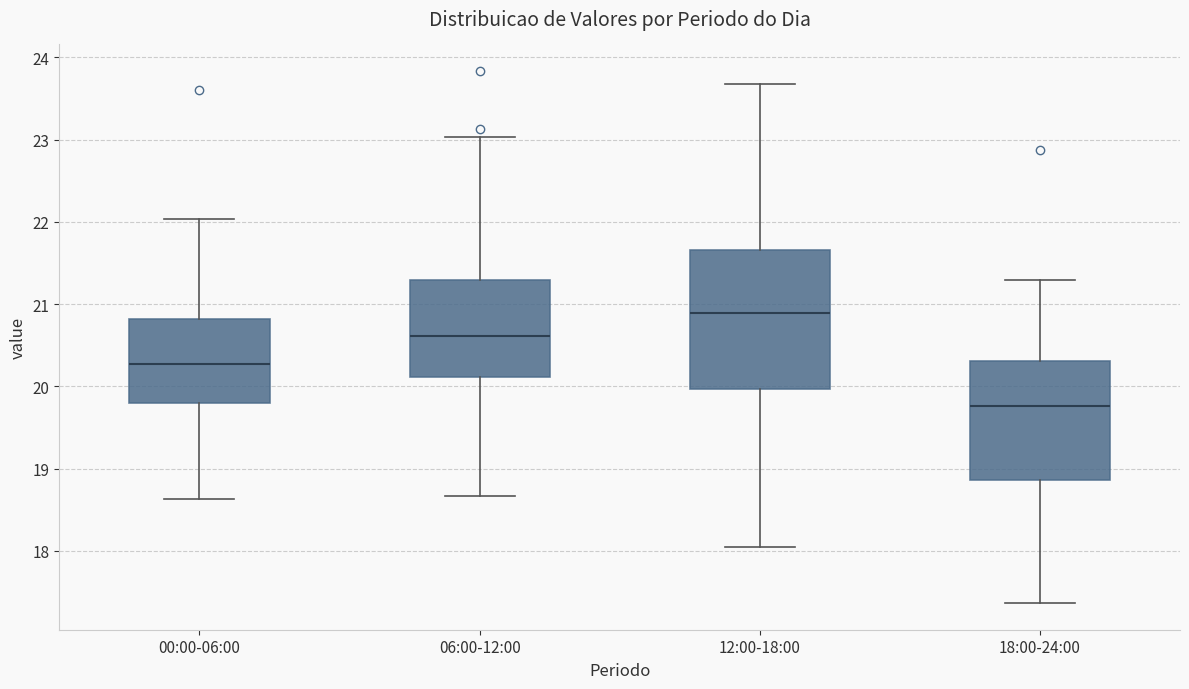

Which box has the lowest median line?

18:00-24:00